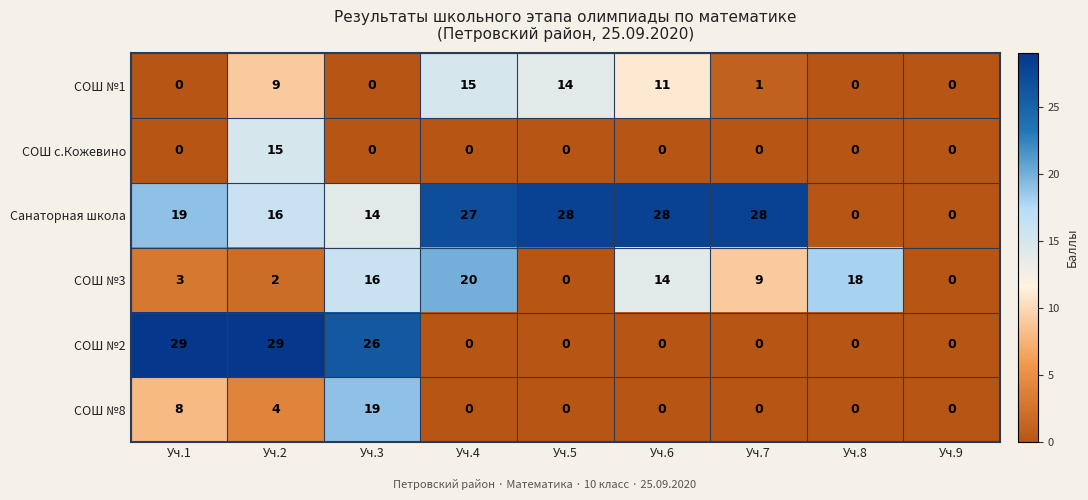

Is the value of СОШ №8 at Уч.2 greater than the value of СОШ №1 at Уч.1?

Yes